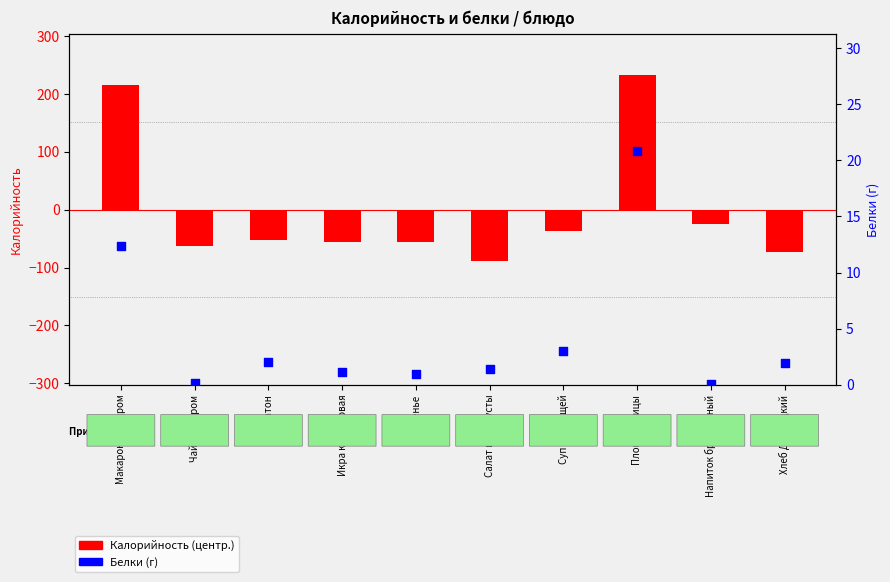

Is the value of Калорийность (центр.) at Напиток брусничный greater than the value of Белки (г) at Икра кабачковая?

No